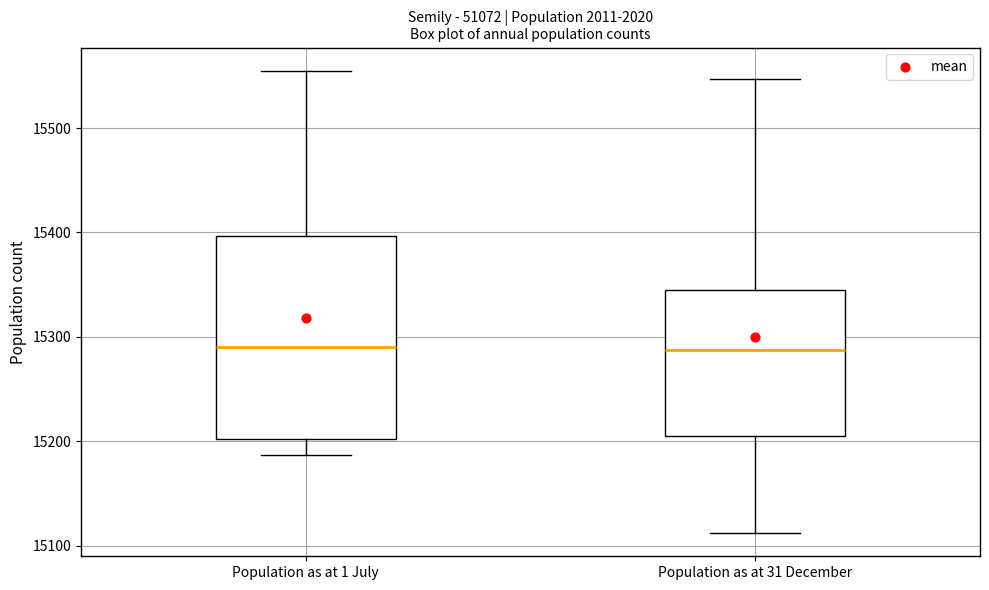

Reading left to right, transcribe this box plot: for each box, give where its median line is, the range the box spans, and where its two whiskers end, as read against the y-axis. The values are not printed on the chart, so give them approximately, as read against the axis.

Population as at 1 July: median 15290, box 15200 to 15400, whiskers 15190 to 15560
Population as at 31 December: median 15290, box 15200 to 15350, whiskers 15110 to 15550